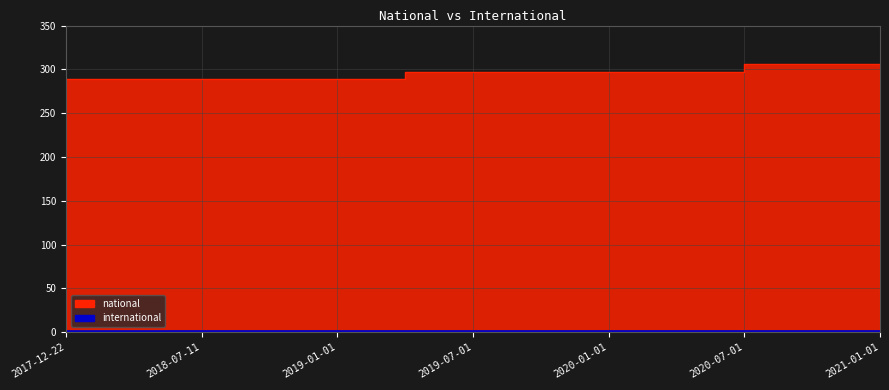

What is the label of the 9th point from the right?

2019-01-01